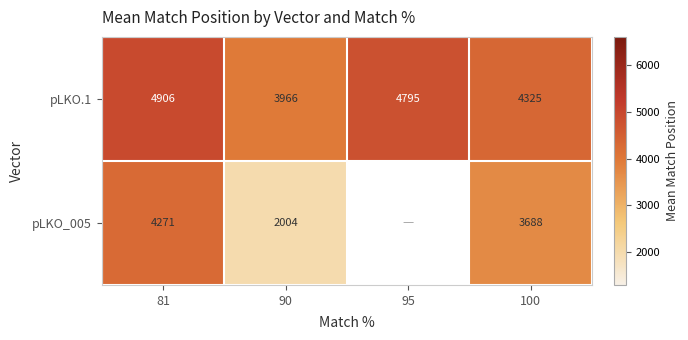

Is it true that pLKO.1 equals 1868.3 at 95?

False